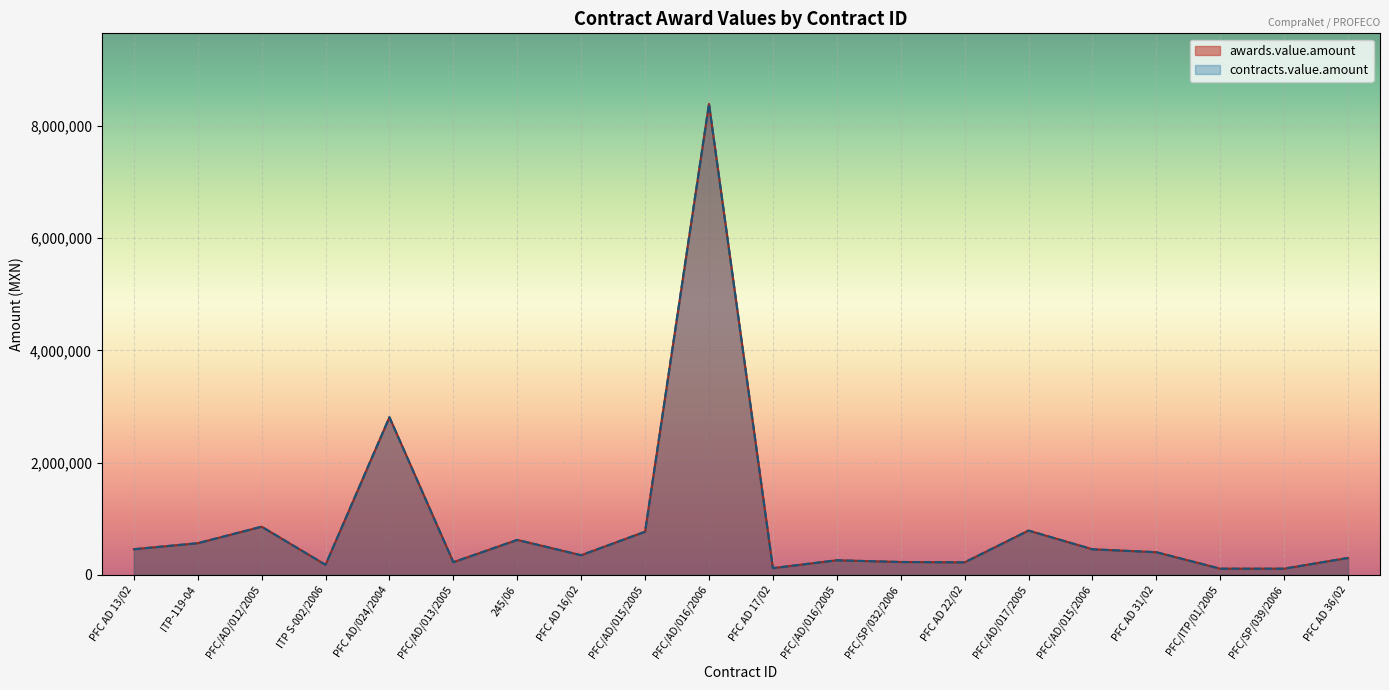

What position from the right is PFC/AD/012/2005?

18